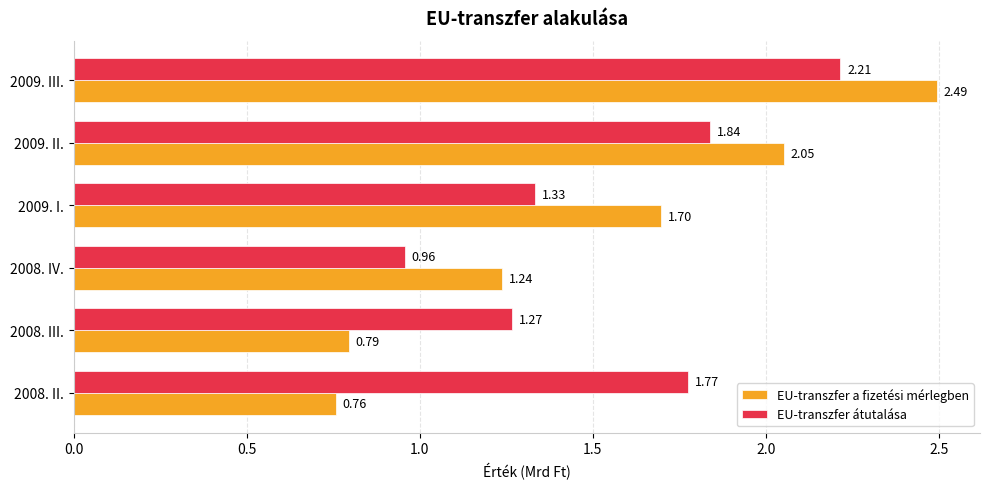

How many data points in EU-transzfer átutalása are less than 1?

1